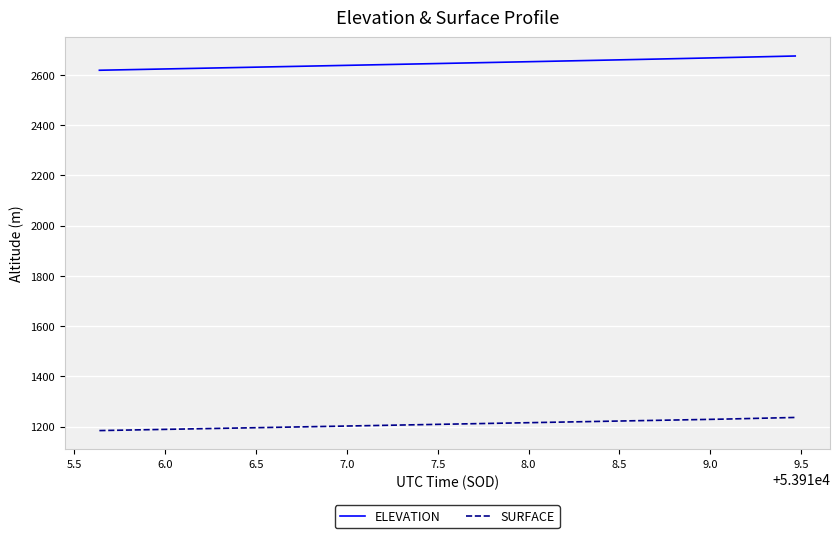

Does the chart display data point markers on the line(s)?

No